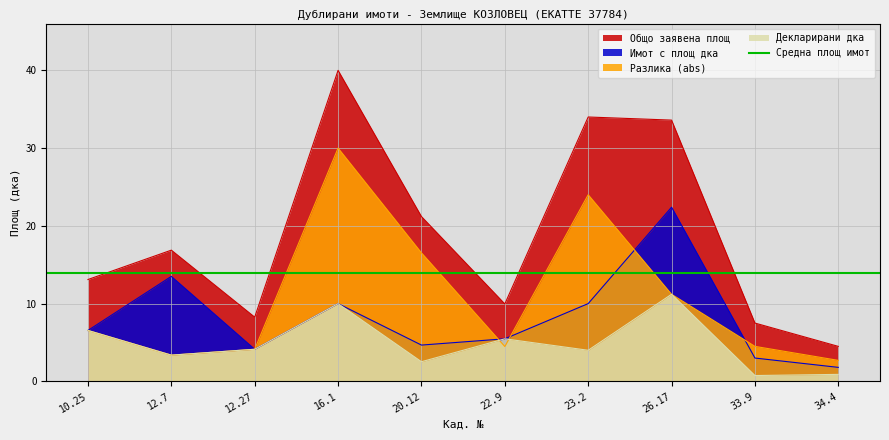

What is the difference between the maximum and minimum values in the Общо заявена площ series?

35.5